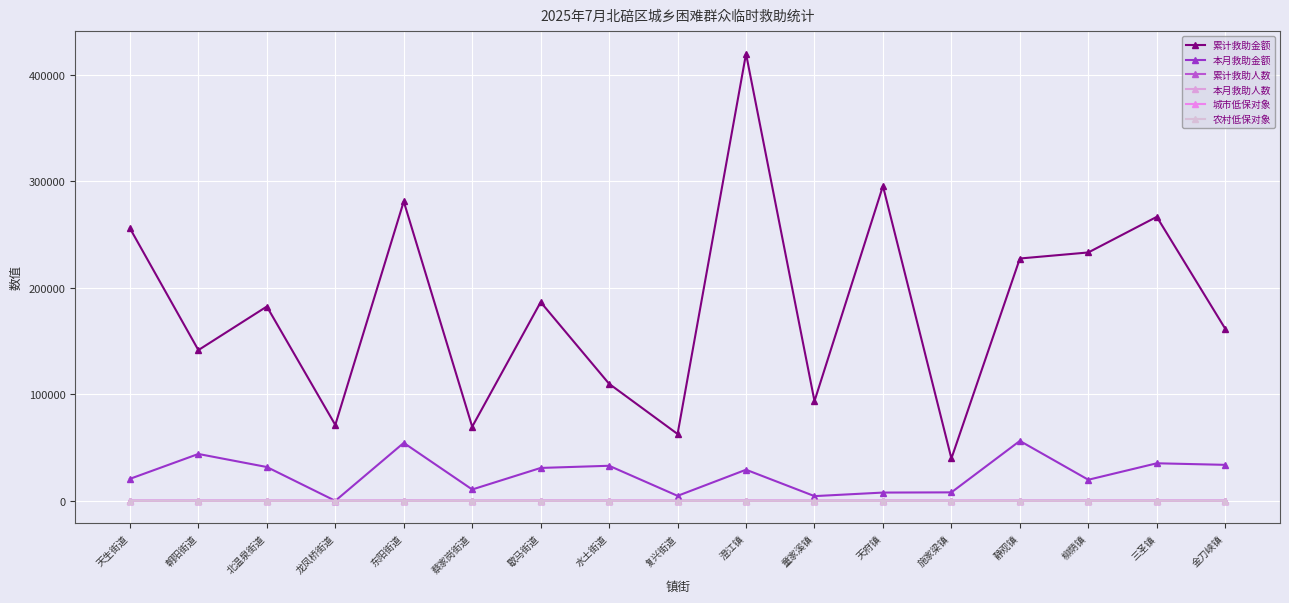

Is the value of 本月救助金额 at 童家溪镇 greater than the value of 累计救助金额 at 天府镇?

No